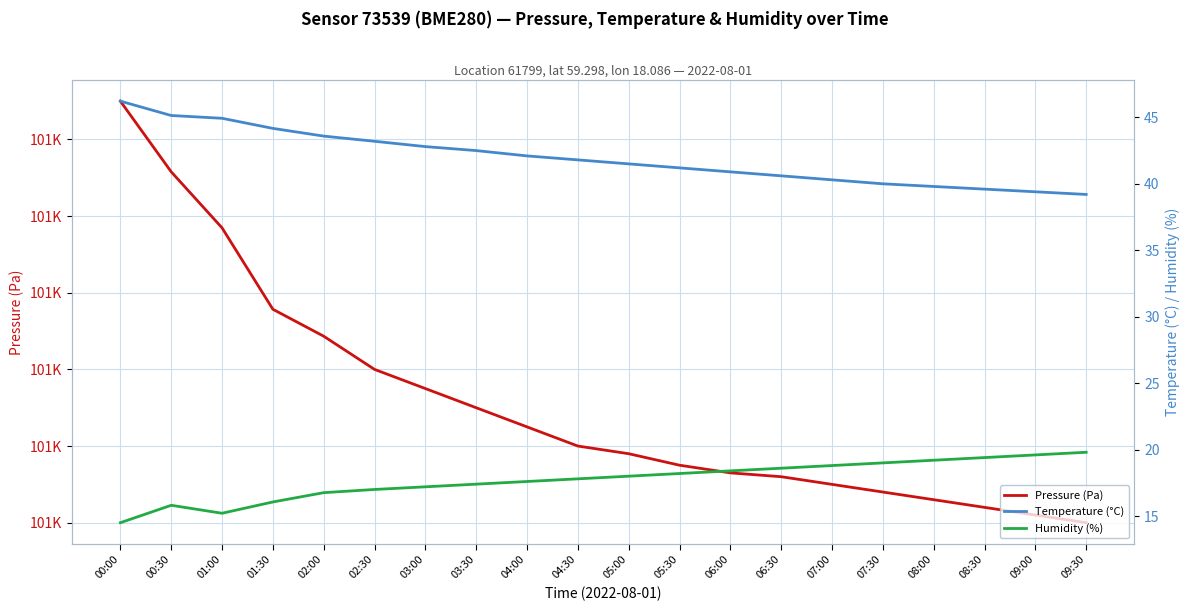

What is the approximate value of Humidity (%) at 07:00?

18.8